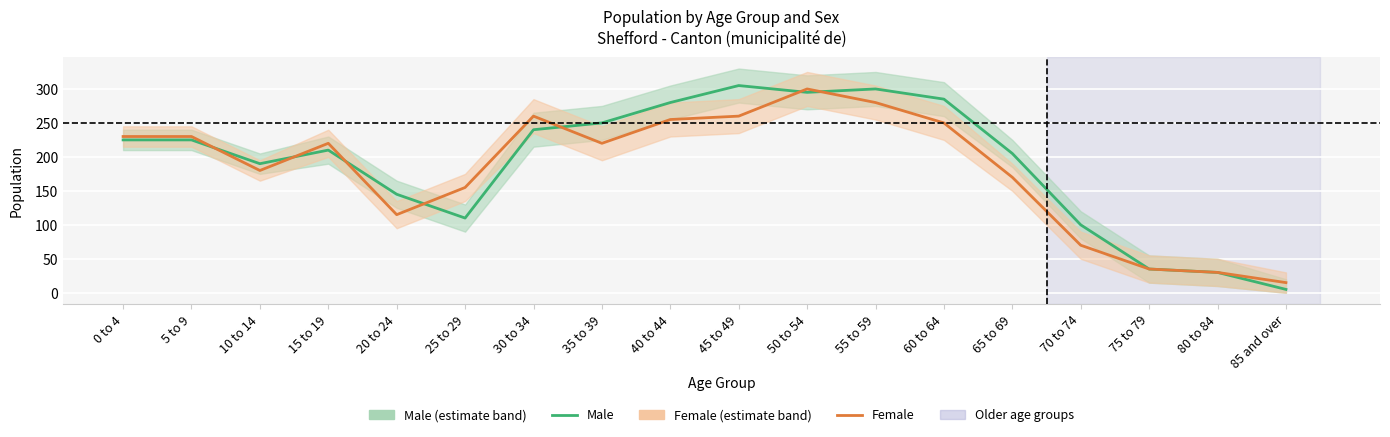

What is the label of the 13th point from the right?

25 to 29